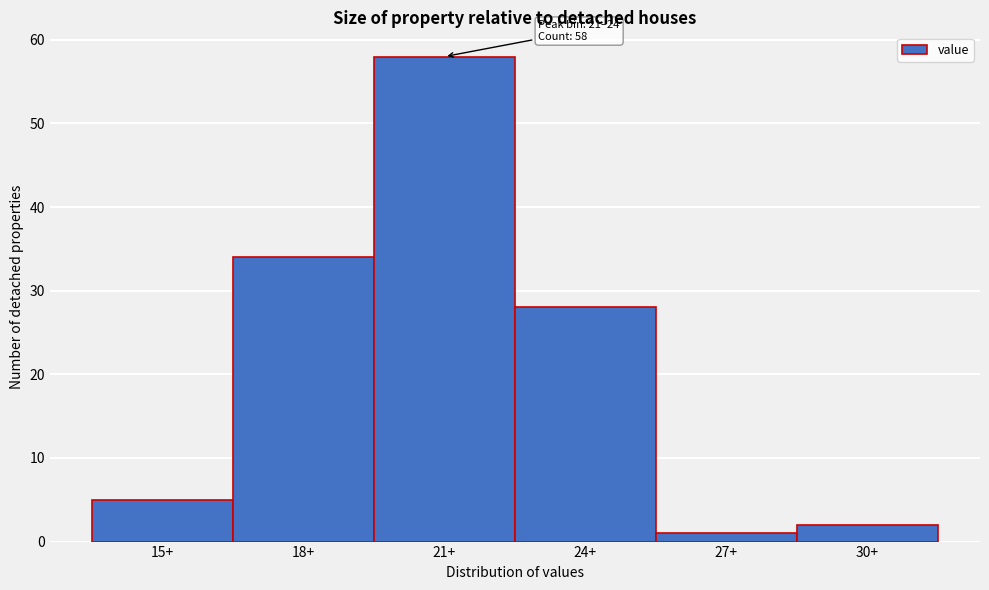

Reading left to right, extract all data points from this chart.

5	34	58	28	1	2